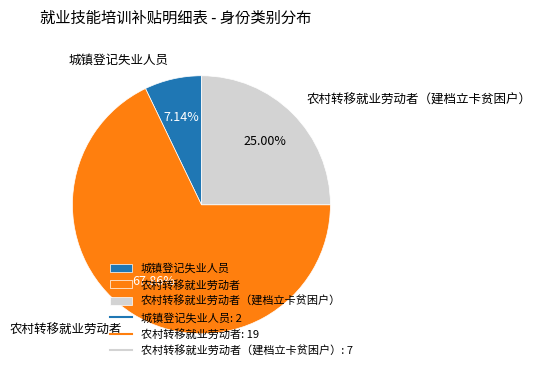

How many slices are in this pie chart?

3